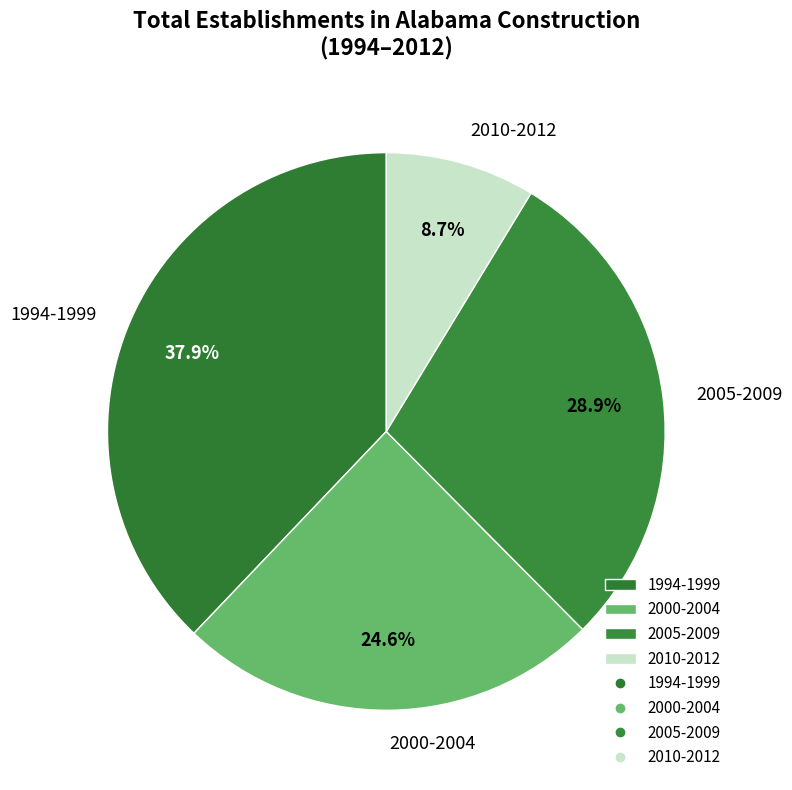

Is 2000-2004 the majority of the pie?

No